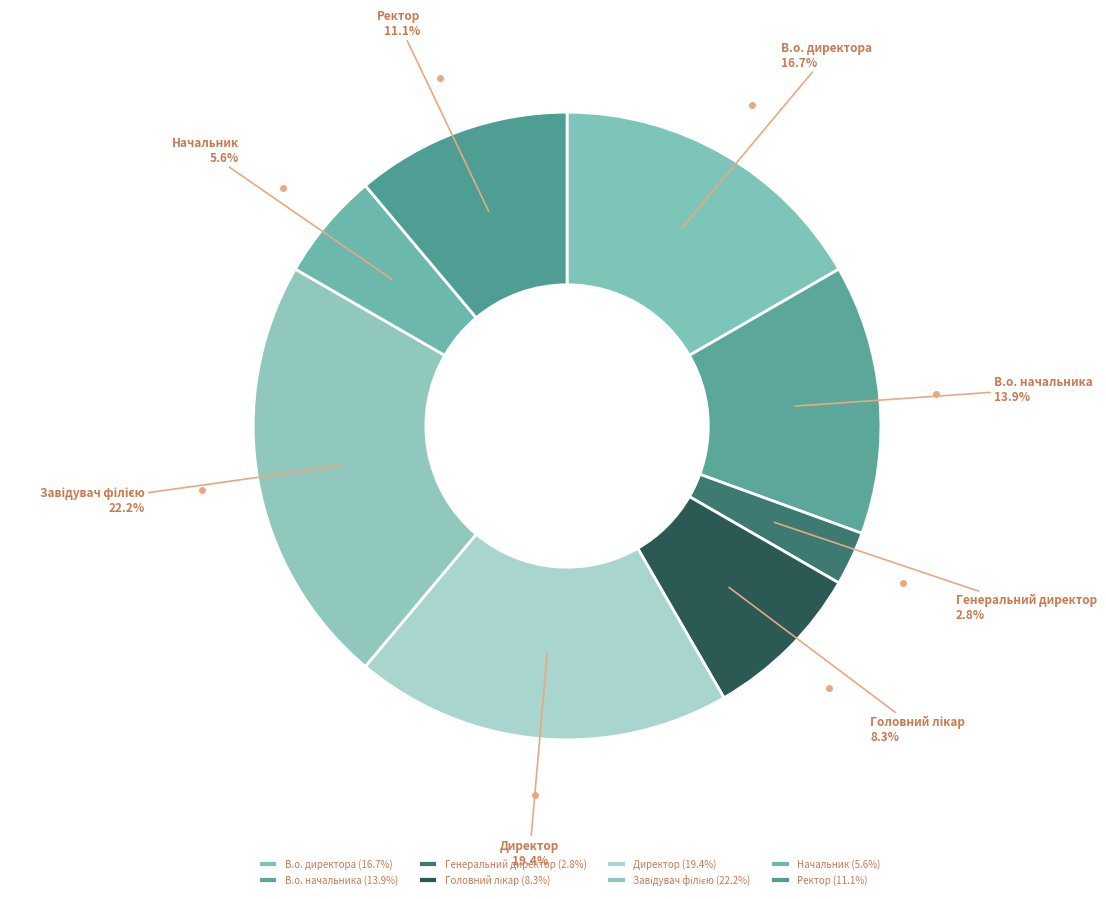

Combined, what portion of the pie is Директор and В.о. директора?

36.1%